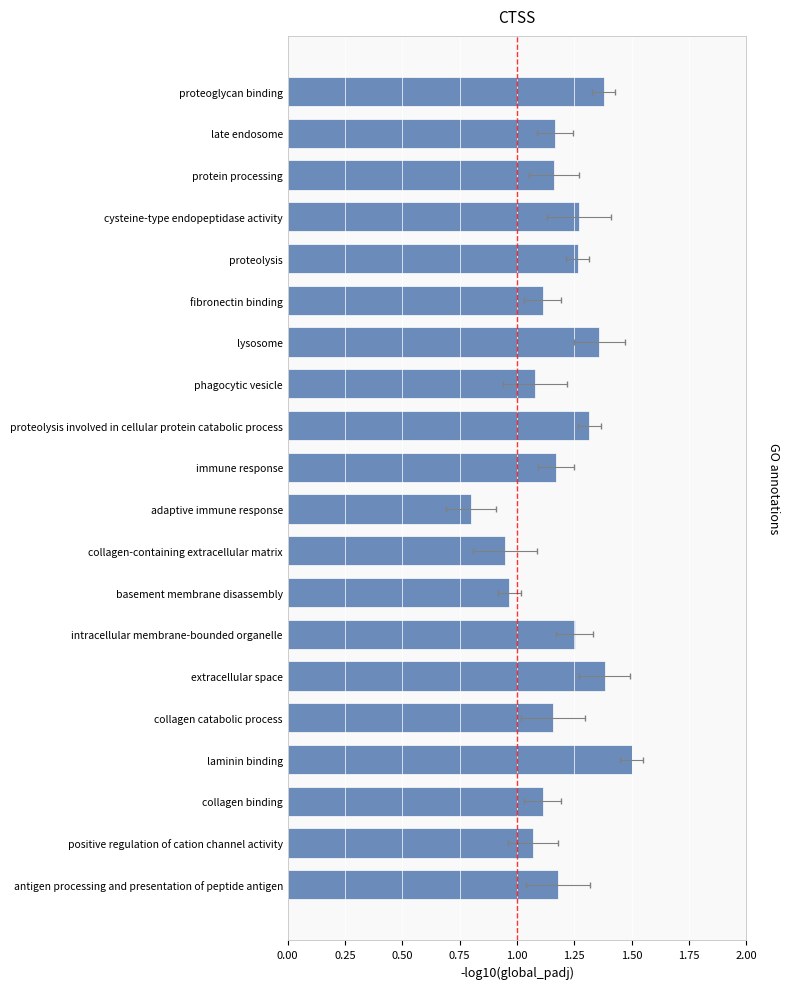

What is the difference between the second highest and second lowest values?

0.4